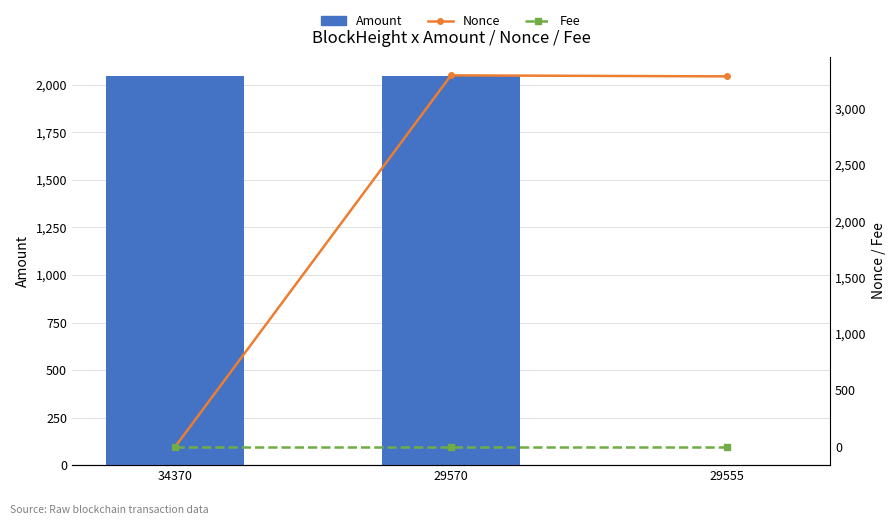

What is the sum of the Nonce values at 34370 and 29570?

3293.0